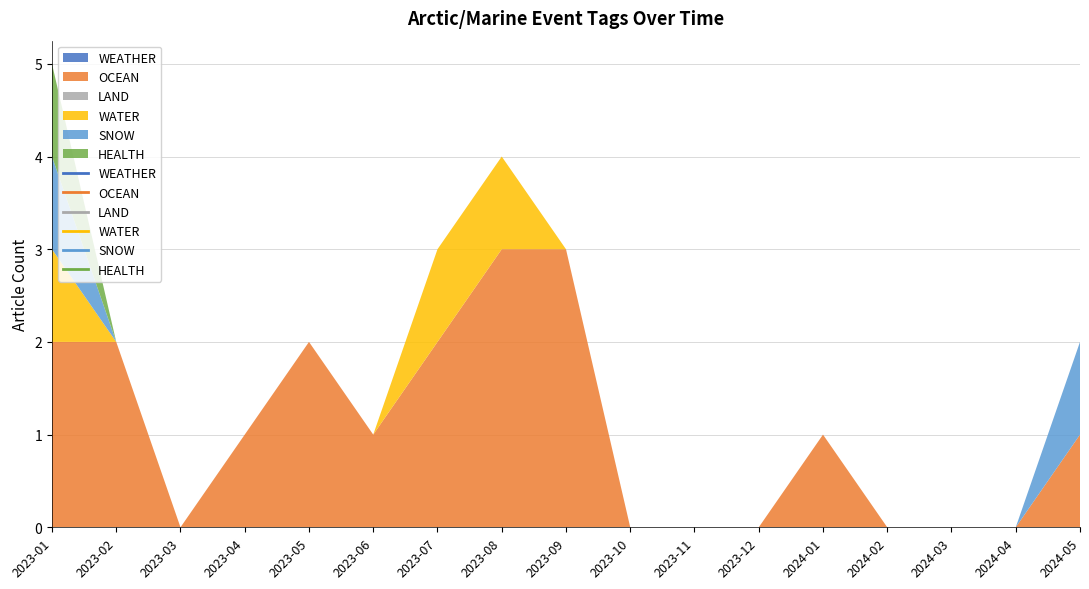

How many series are shown in this chart?

6